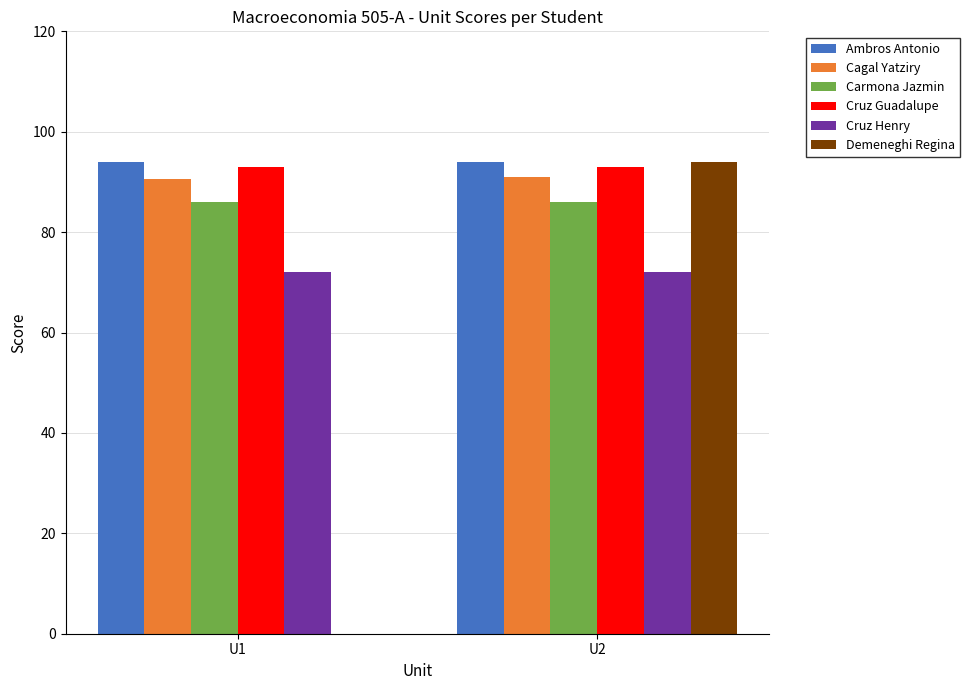

Does the chart contain stacked bars?

No